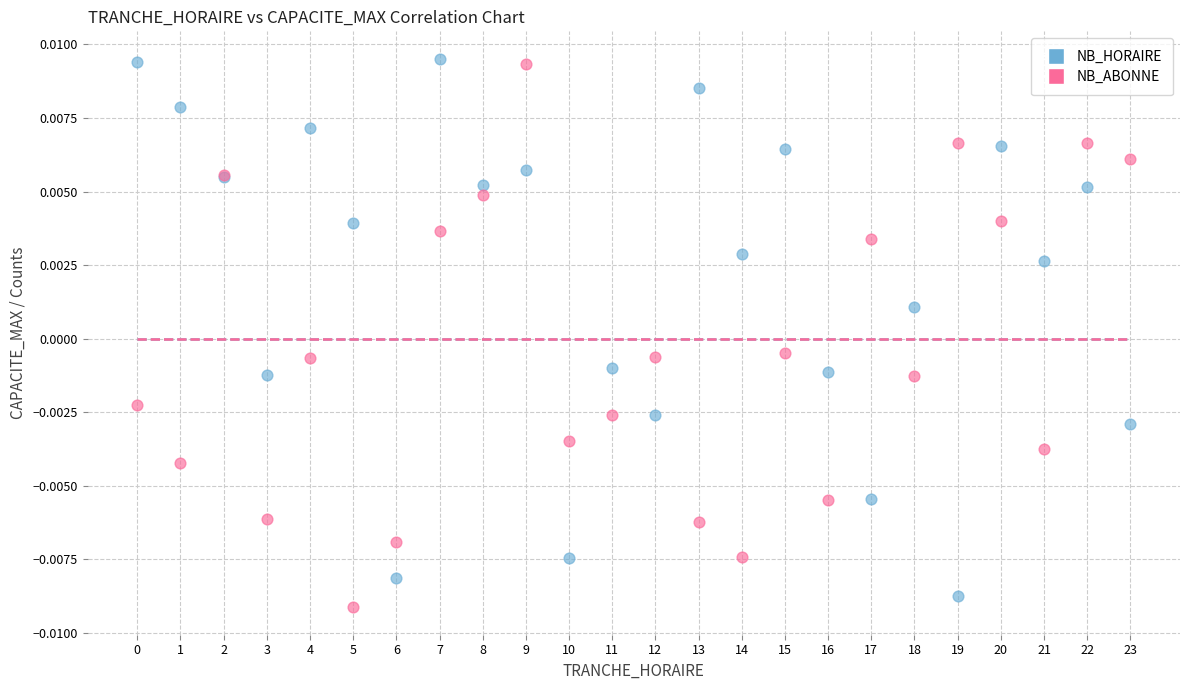

What are all the series names shown in the legend?

NB_HORAIRE, NB_ABONNE